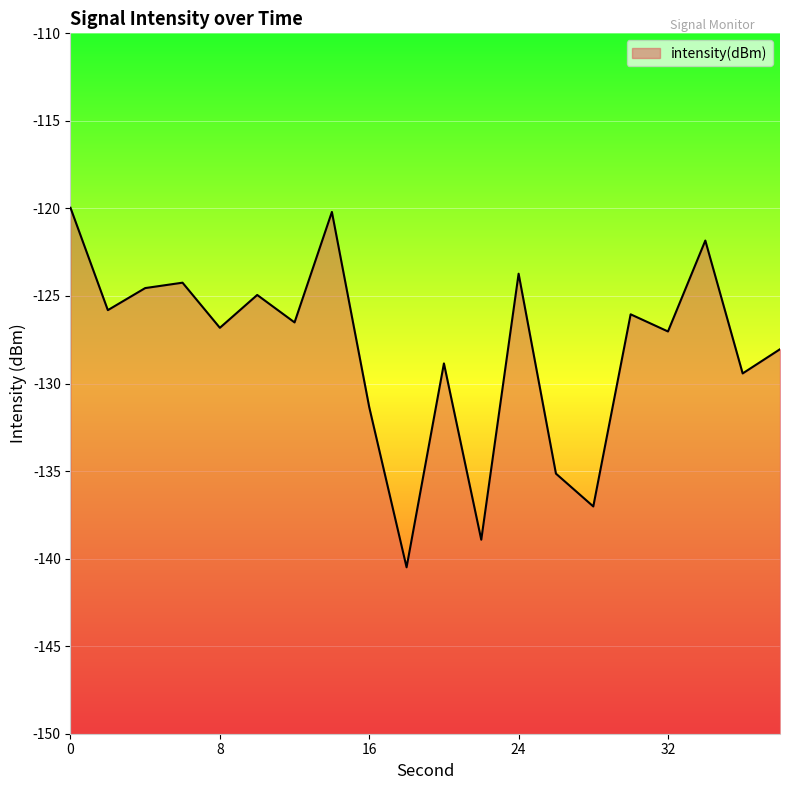

What is the approximate value at 2?

-125.8